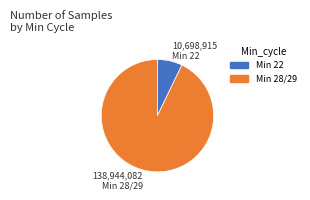

Does any single category account for the majority?

Yes